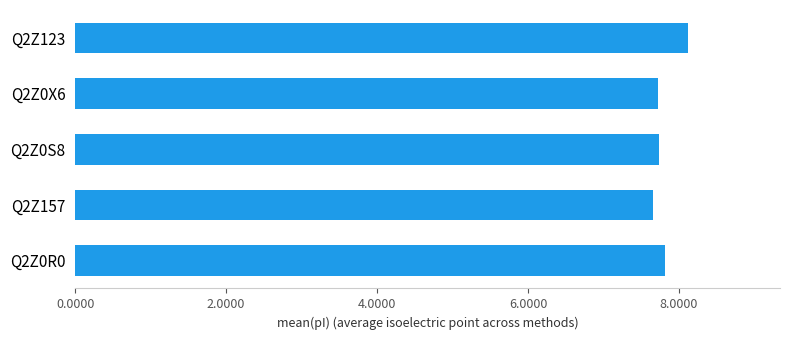

True or false: the data shows 3.3 at Q2Z0X6.

False